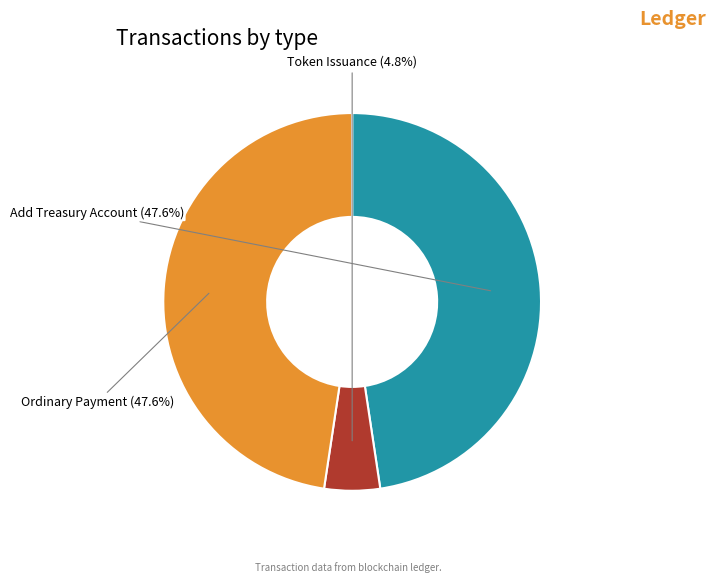

Count the number of slices in the pie.

3